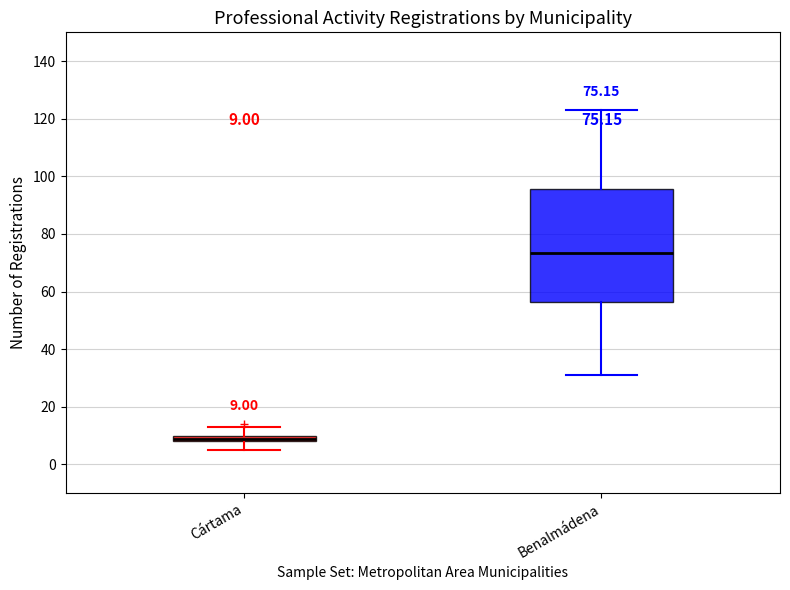

Which box is the tallest, from its lower edge to its upper edge?

Benalmádena